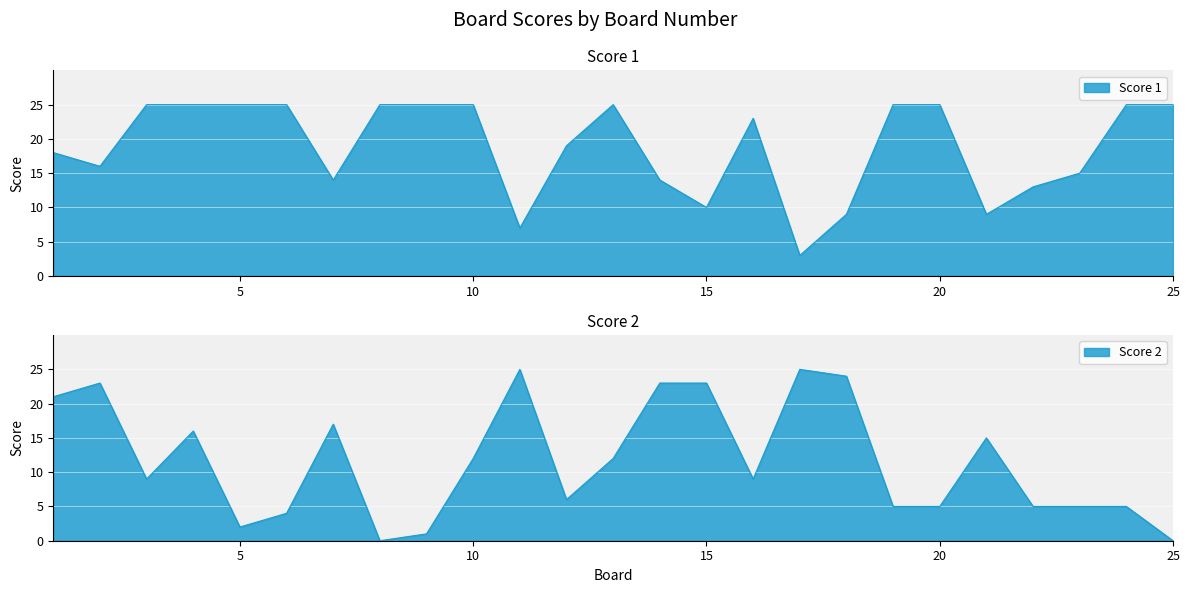

List the labels in order of Score 2 value, smallest first.

8, 25, 9, 5, 6, 19, 20, 22, 23, 24, 12, 3, 16, 10, 13, 21, 4, 7, 1, 2, 14, 15, 18, 11, 17